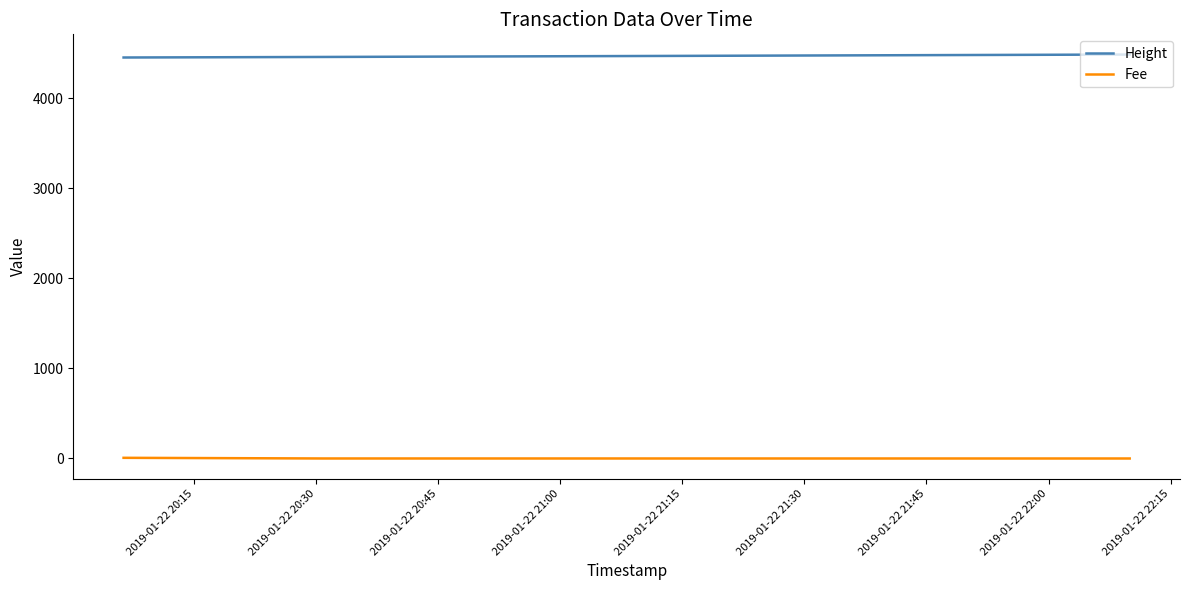

What is the sum of all Height values?

13398.0